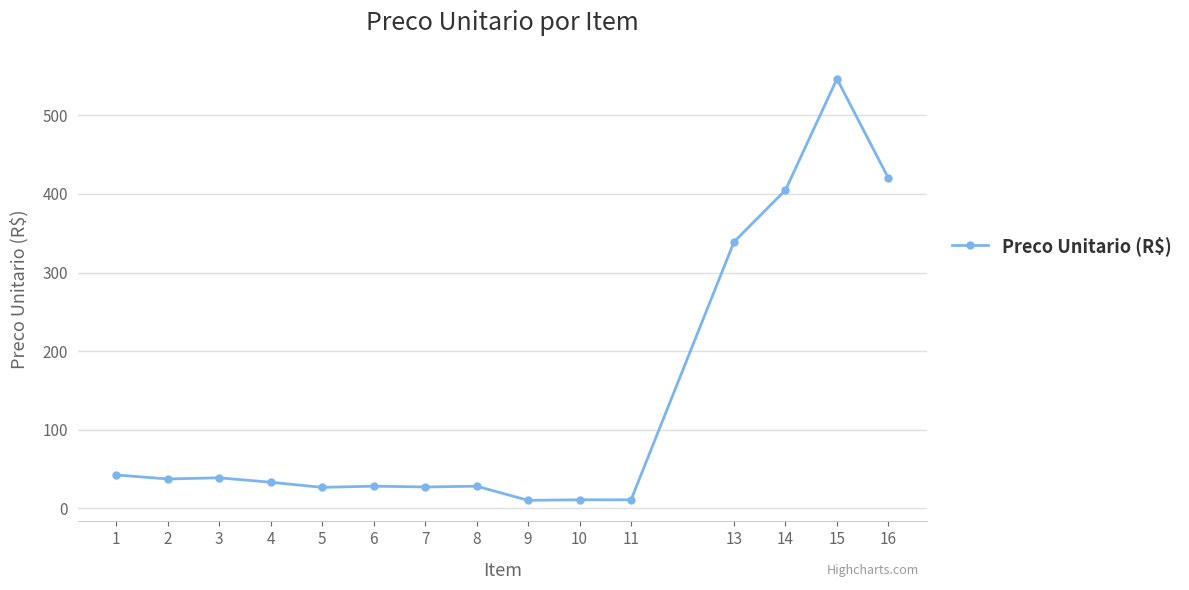

What is the sum of the values at 14 and 3?

443.7